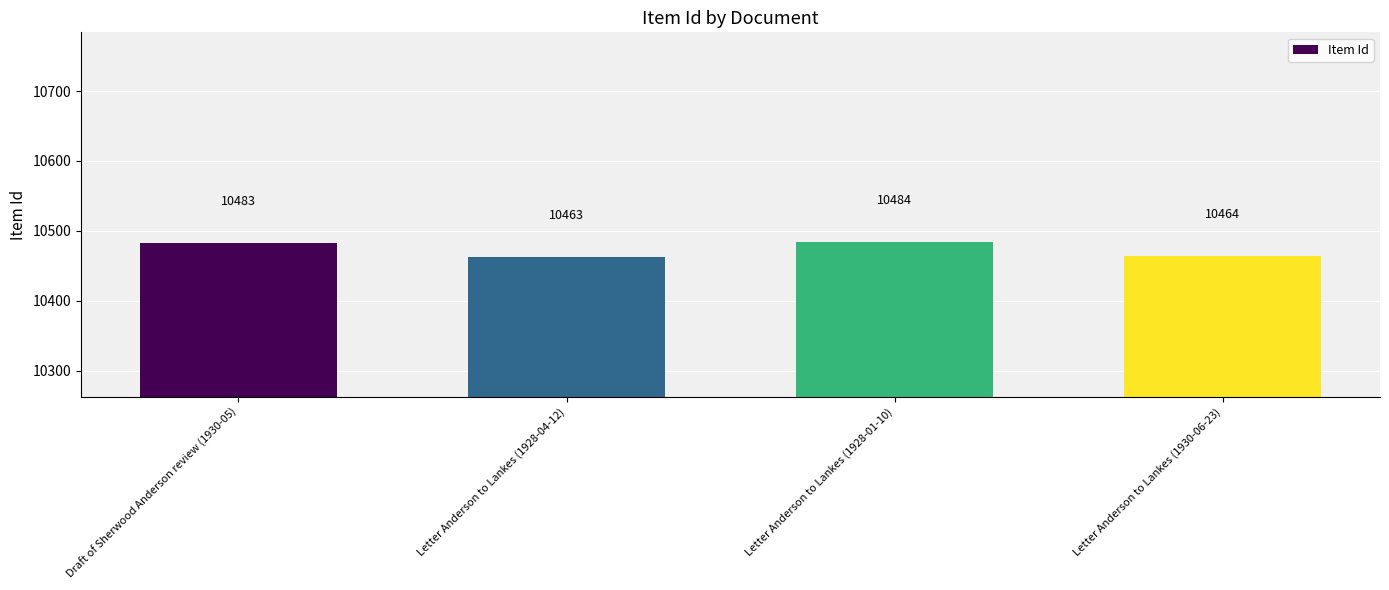

What is the approximate value at Letter Anderson to Lankes (1930-06-23), to the nearest 5?

10465